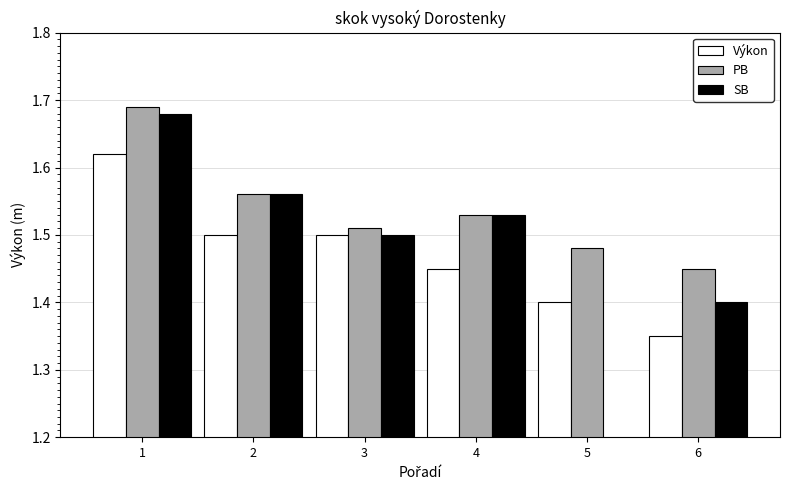

At 3, list the series in order from largest to smallest.

PB, Výkon, SB